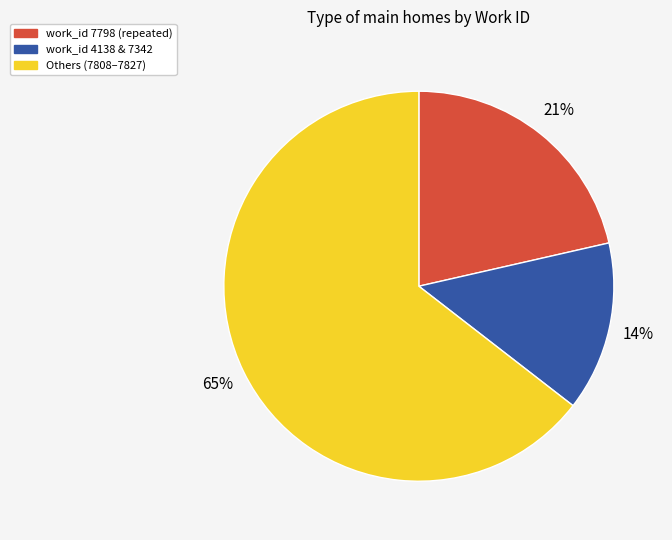

Combined, do work_id 4138 & 7342 and work_id 7798 (repeated) account for over 50%?

No